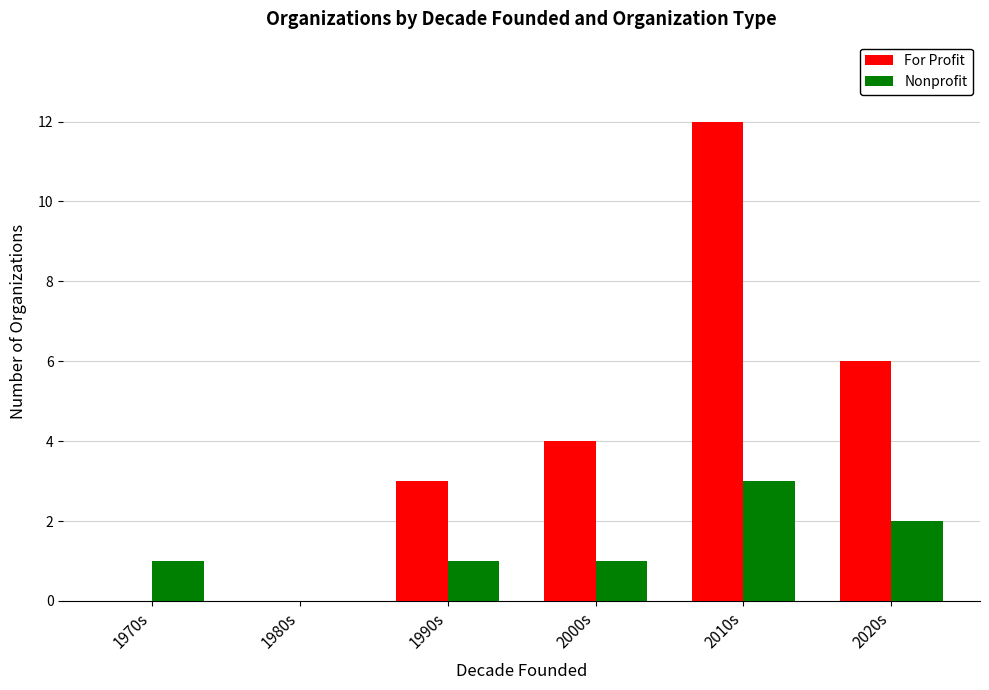

The value of Nonprofit at 2020s is 2. True or false?

True